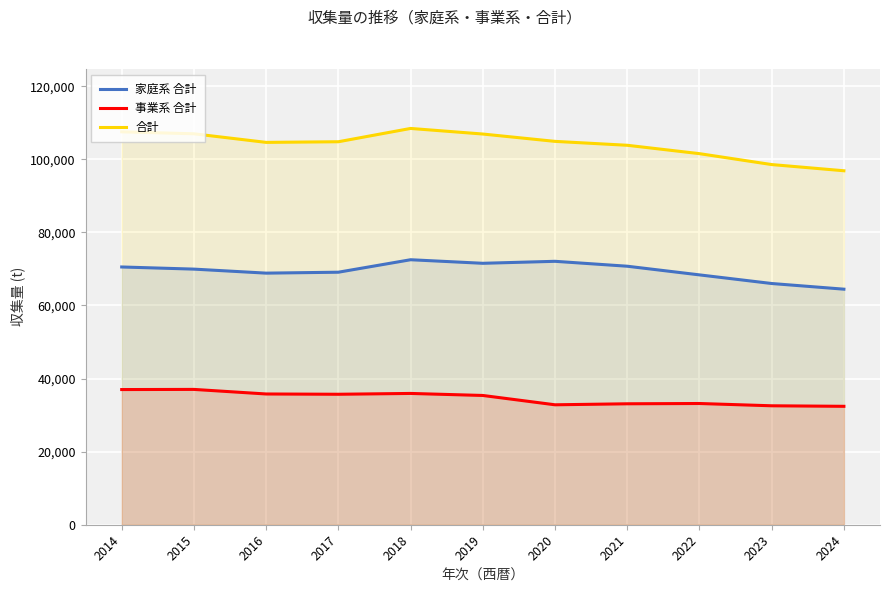

At which category is the sum across all series the highest?

2018